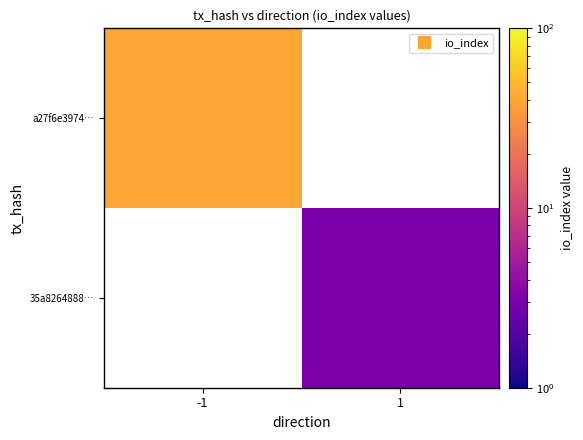

Rank the series by their average value, from lowest to highest.

a27f6e3974…, 35a8264888…